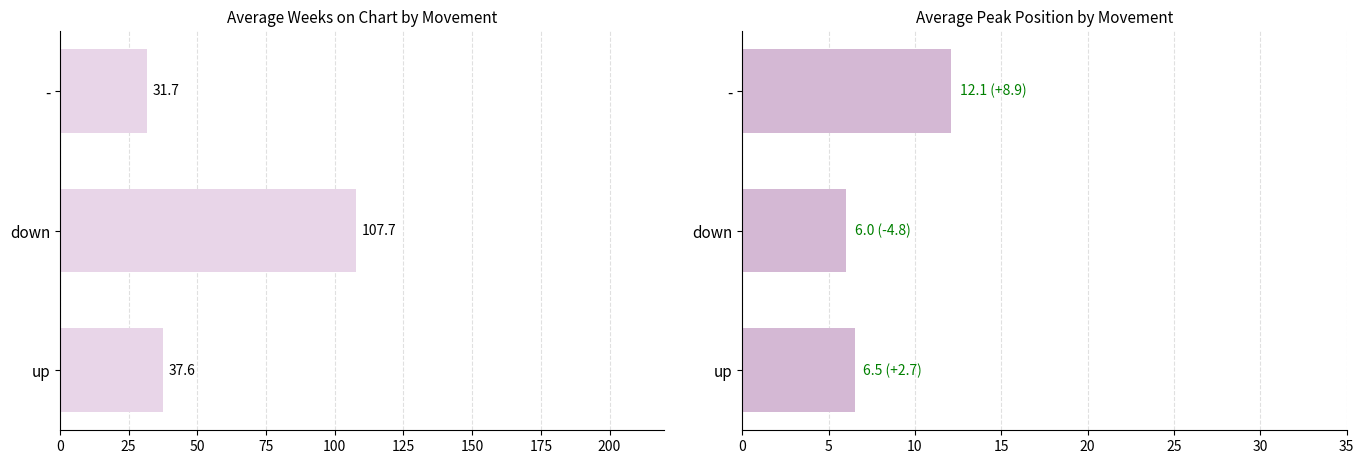

What is the total value across all series at up?

44.1